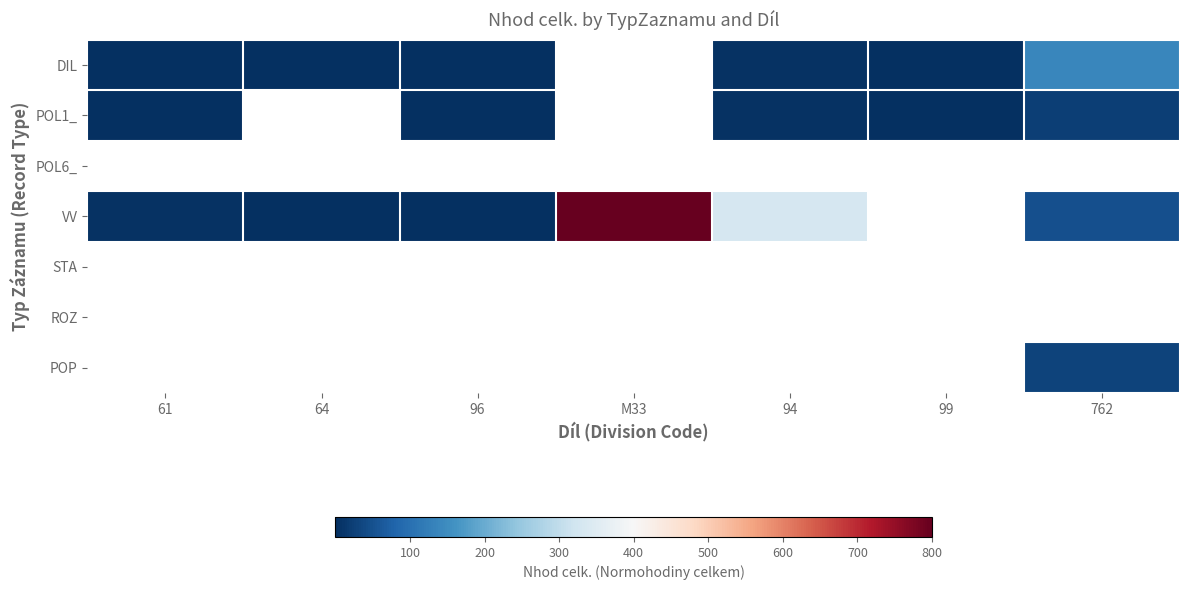

At how many categories does at least one series exceed 259?

2